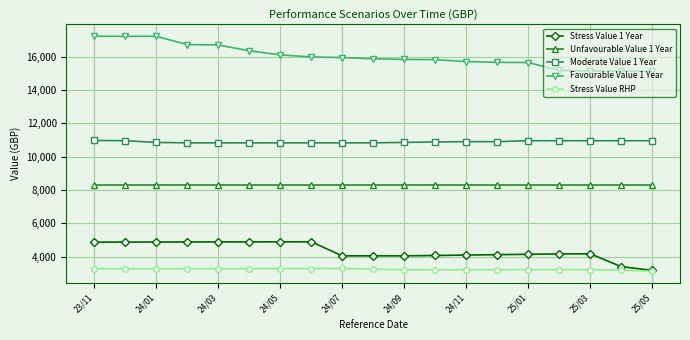

What is the difference between the maximum and minimum values in the Stress Value RHP series?

161.6